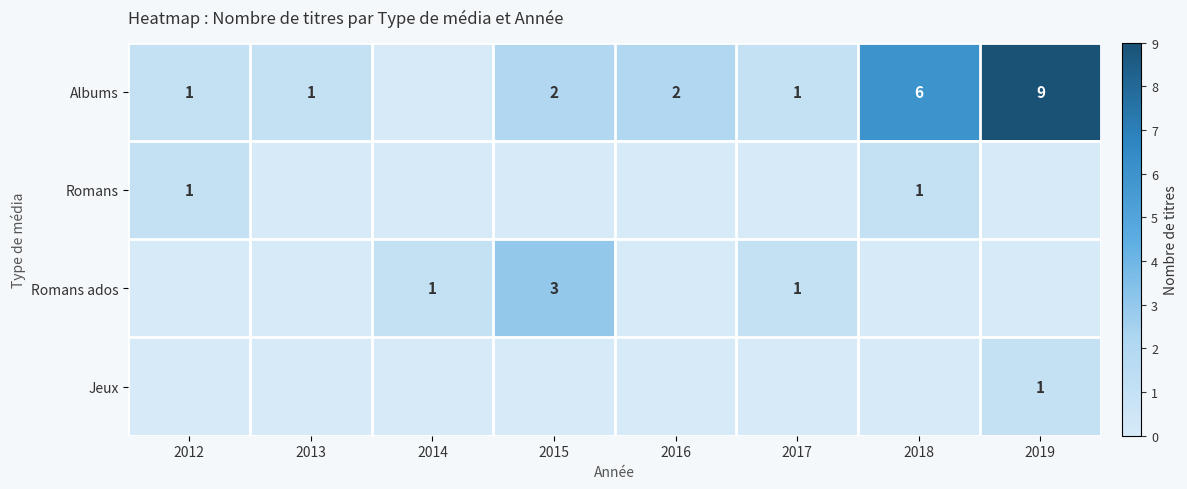

What is the spread (max minus min) of values at 2015?

3